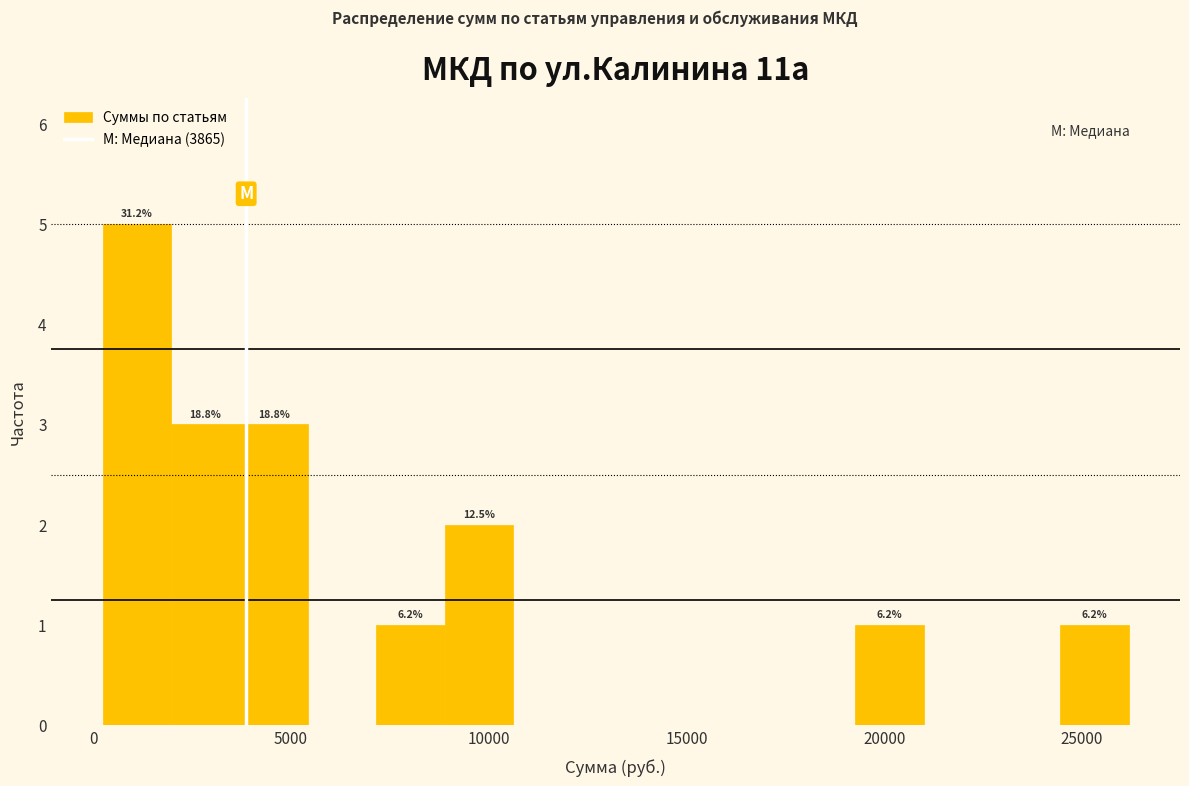

Around what value on the x-axis is the tallest bar? Give the approximate position of its centre, as read against the axis.

1000